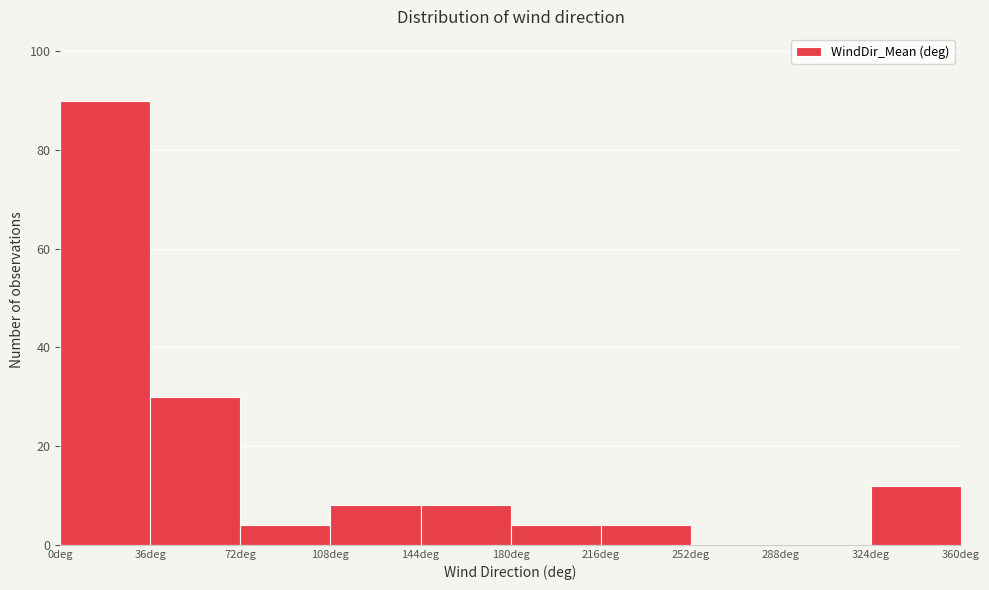

Which range on the x-axis has the tallest bar?

0 to 36